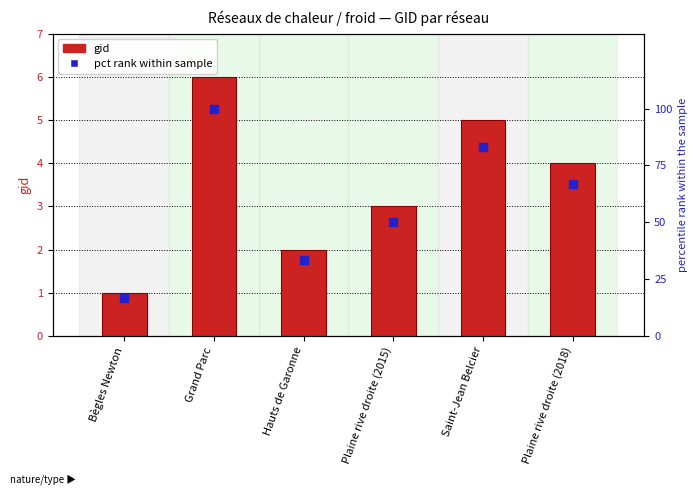

Which series contains the highest Y value?

pct rank within sample